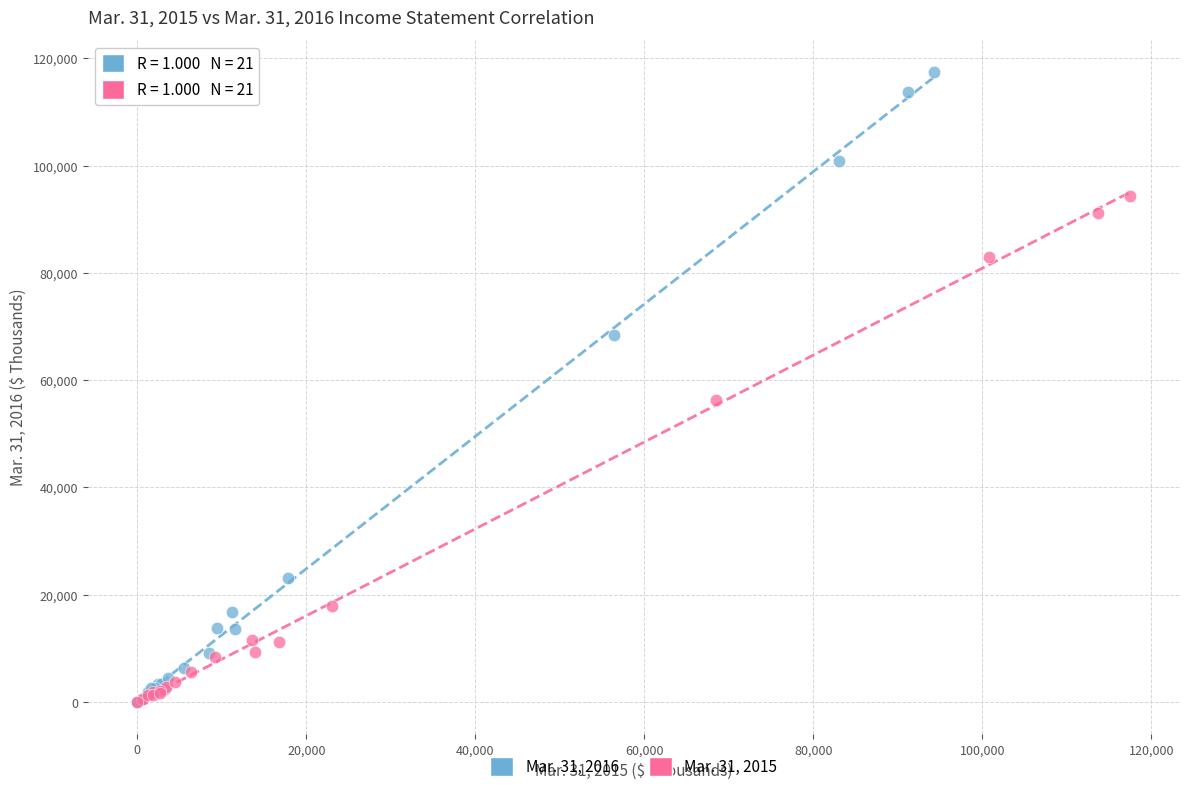

What are all the series names shown in the legend?

Mar. 31, 2016, Mar. 31, 2015